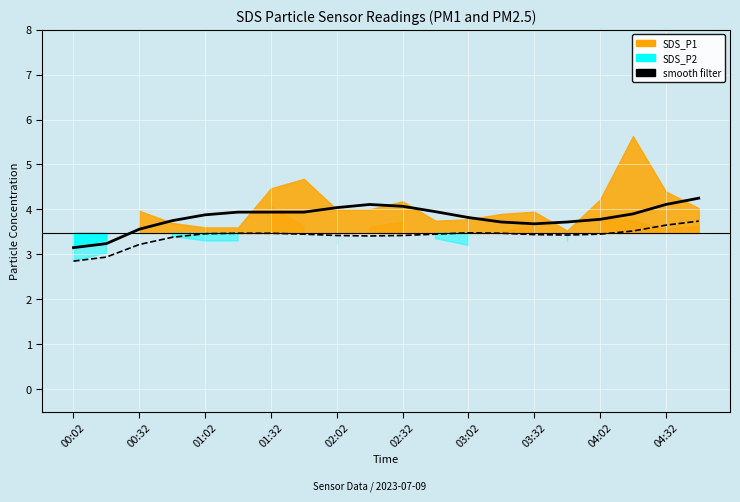

What is the smallest value displayed?

2.9